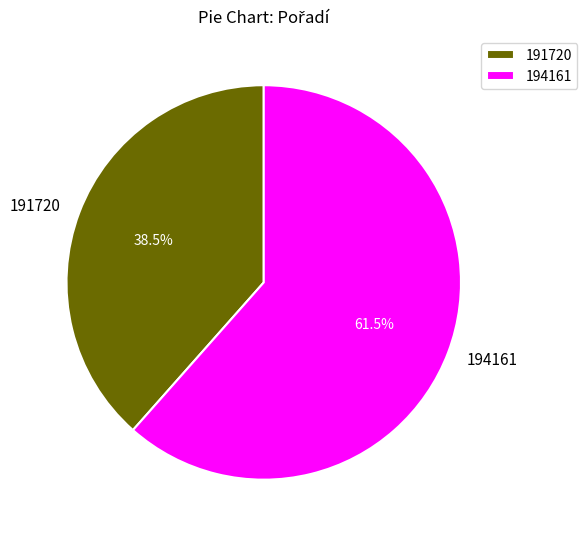

Combined, do 194161 and 191720 account for over 50%?

Yes